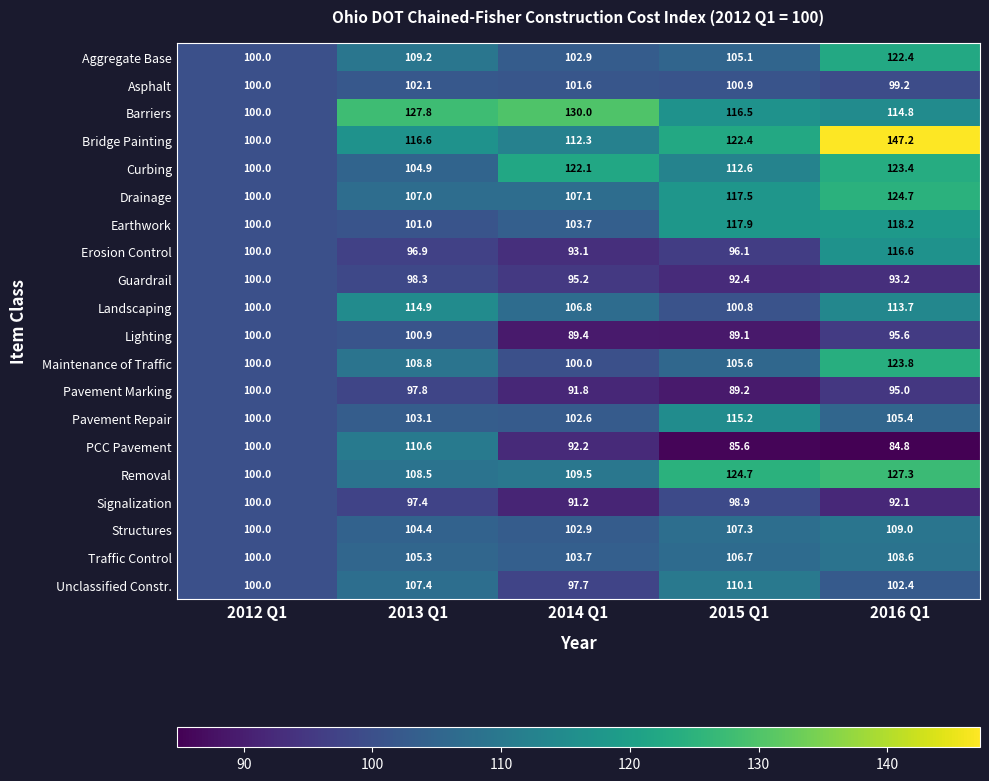

List the labels in order of Curbing value, smallest first.

2012 Q1, 2013 Q1, 2015 Q1, 2014 Q1, 2016 Q1